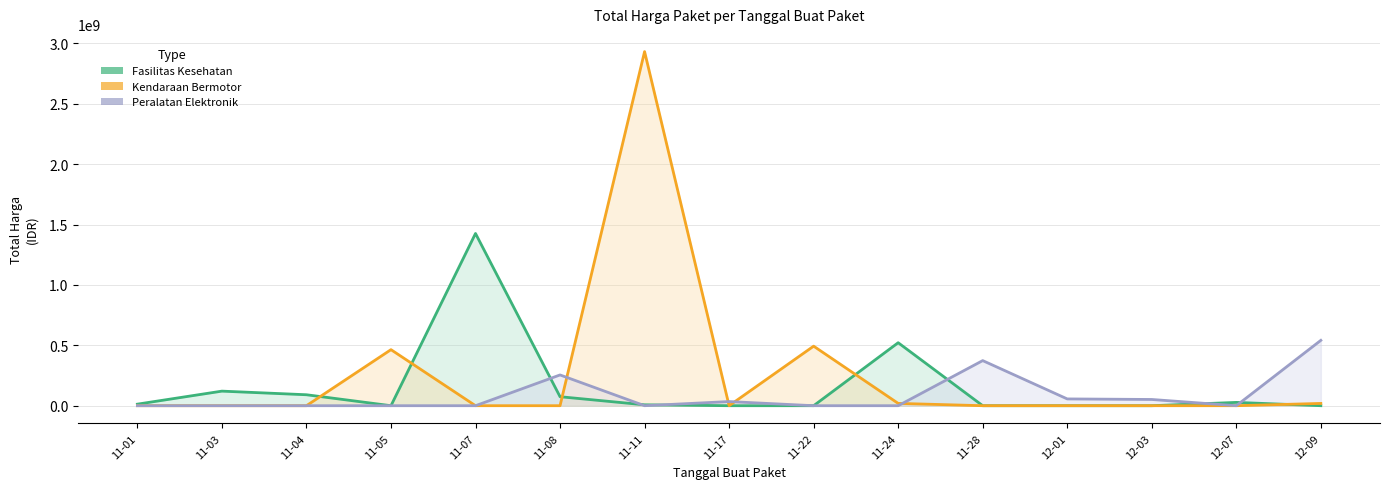

What are all the series names shown in the legend?

Fasilitas Kesehatan, Kendaraan Bermotor, Peralatan Elektronik